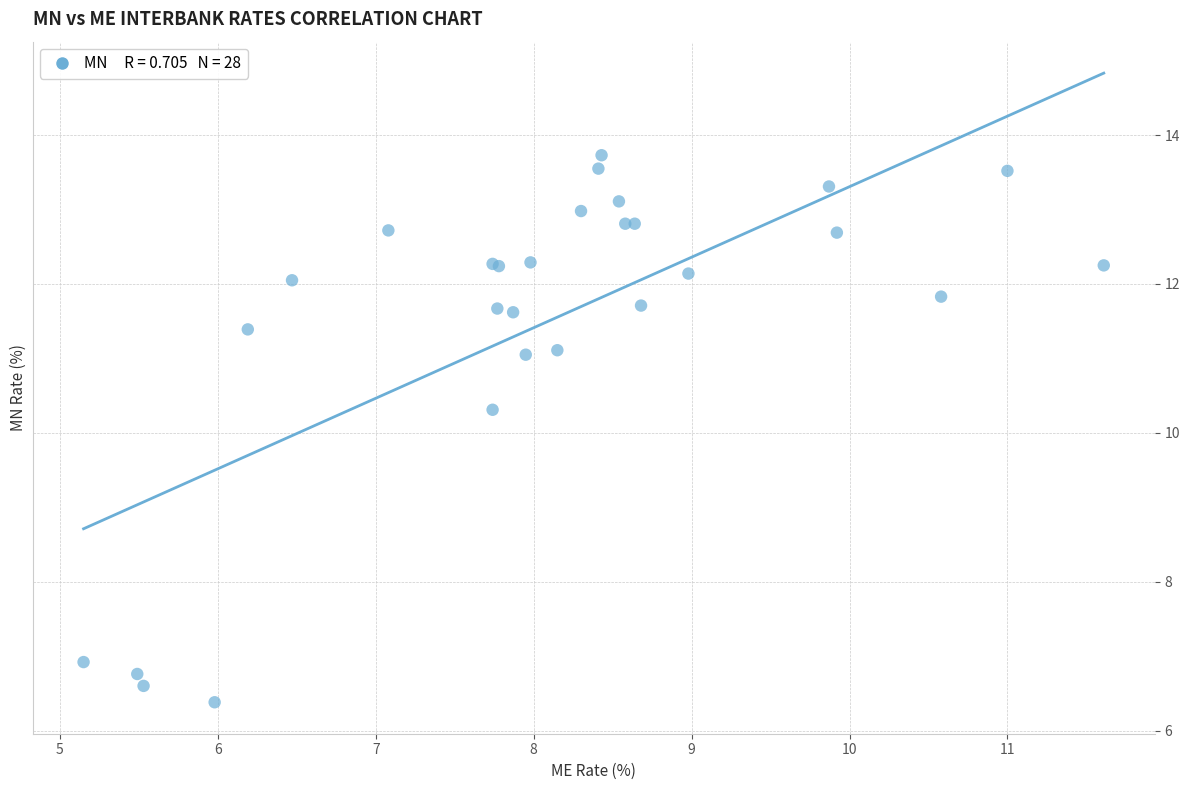

What Y value in the scatter plot is closest to 10?

10.3